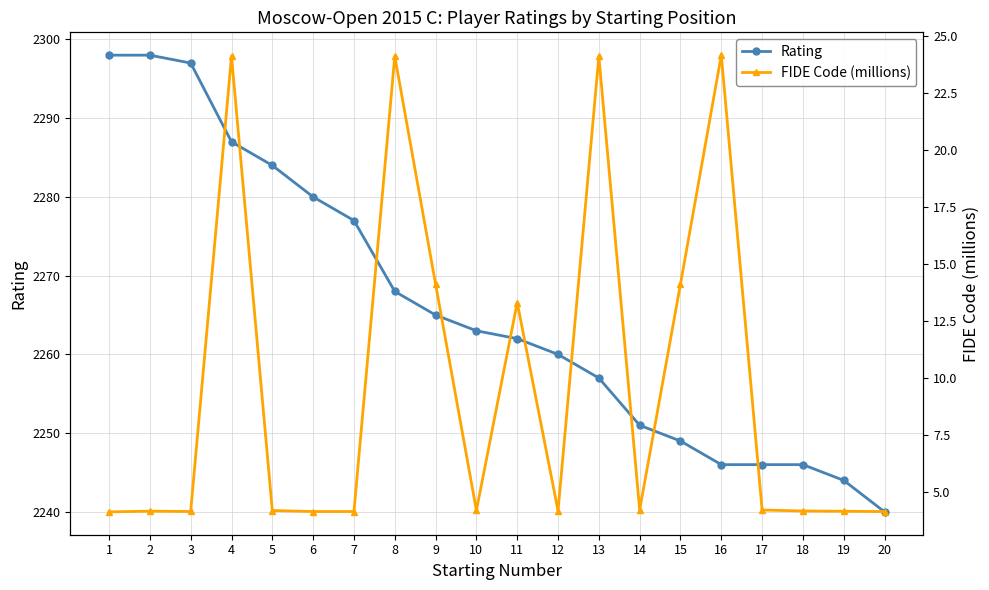

What is the difference between the second highest and minimum values in the FIDE Code (millions) series?

20.0